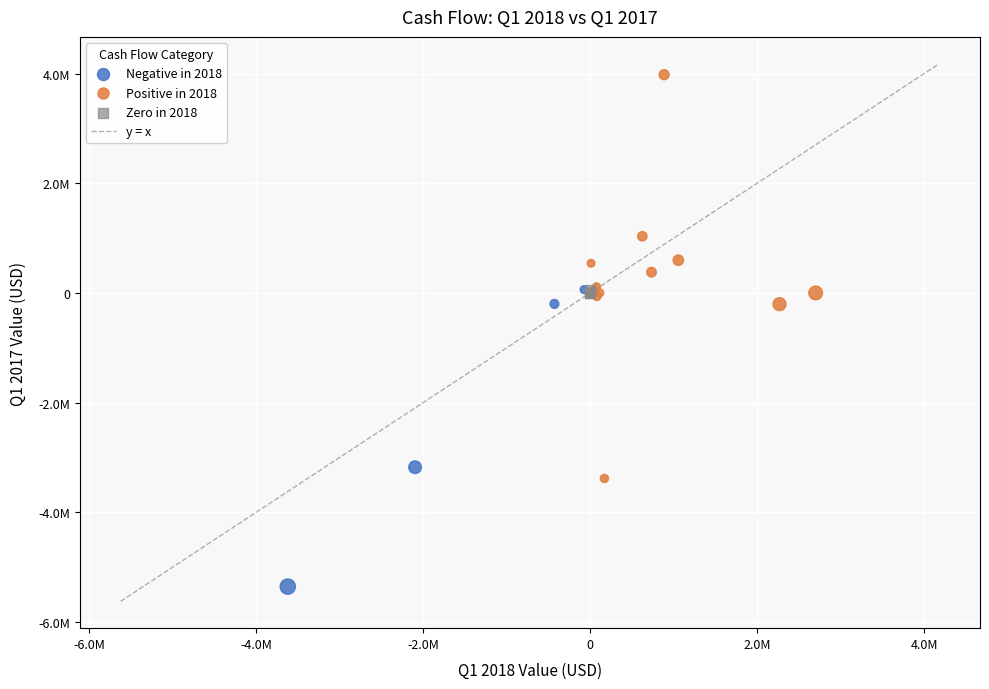

Which series reaches the maximum Y coordinate?

Positive in 2018